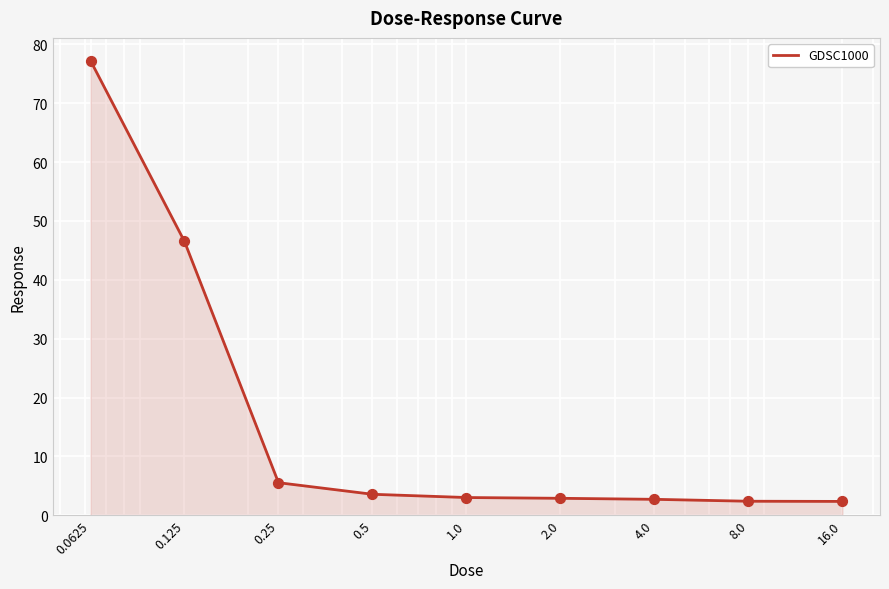

What is the minimum value shown in the chart?

2.4